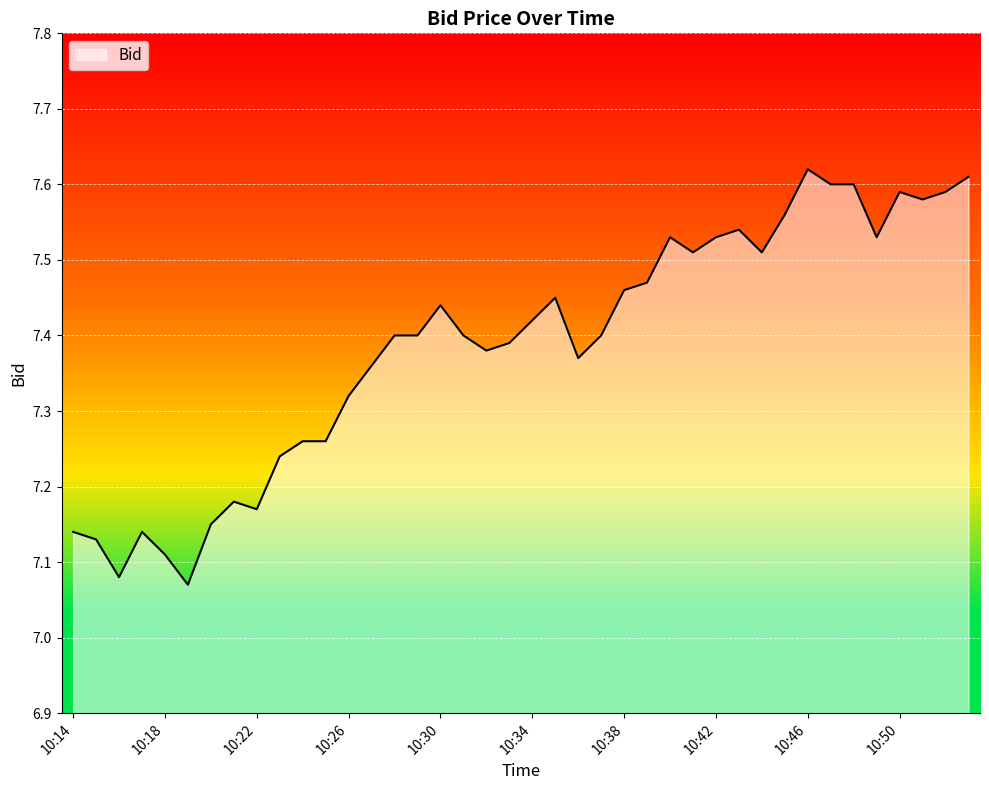

List the labels in order of value, largest first.

10:46, 10:53, 10:48, 10:47, 10:52, 10:50, 10:51, 10:45, 10:43, 10:49, 10:42, 10:40, 10:44, 10:41, 10:39, 10:38, 10:35, 10:30, 10:34, 10:37, 10:31, 10:29, 10:28, 10:33, 10:32, 10:36, 10:27, 10:26, 10:25, 10:24, 10:23, 10:21, 10:22, 10:20, 10:17, 10:14, 10:15, 10:18, 10:16, 10:19